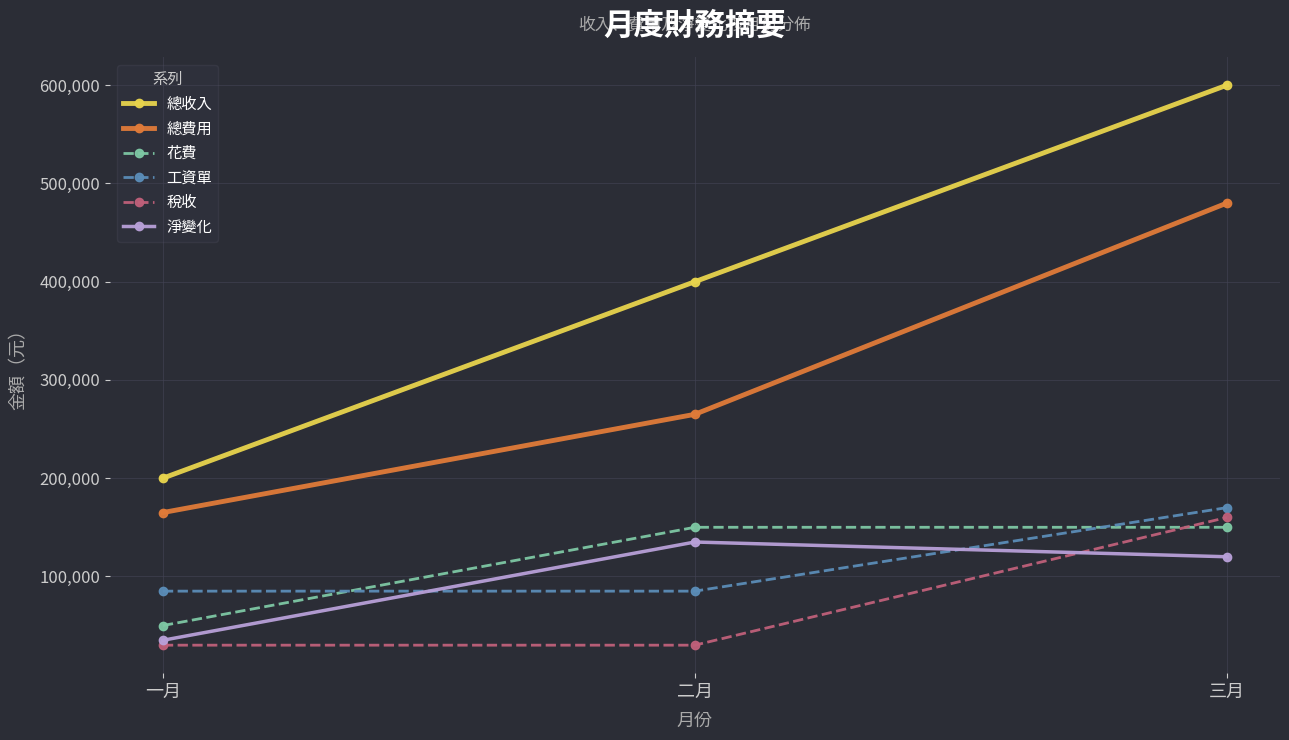

Is it true that 工資單 equals 85000 at 一月?

True